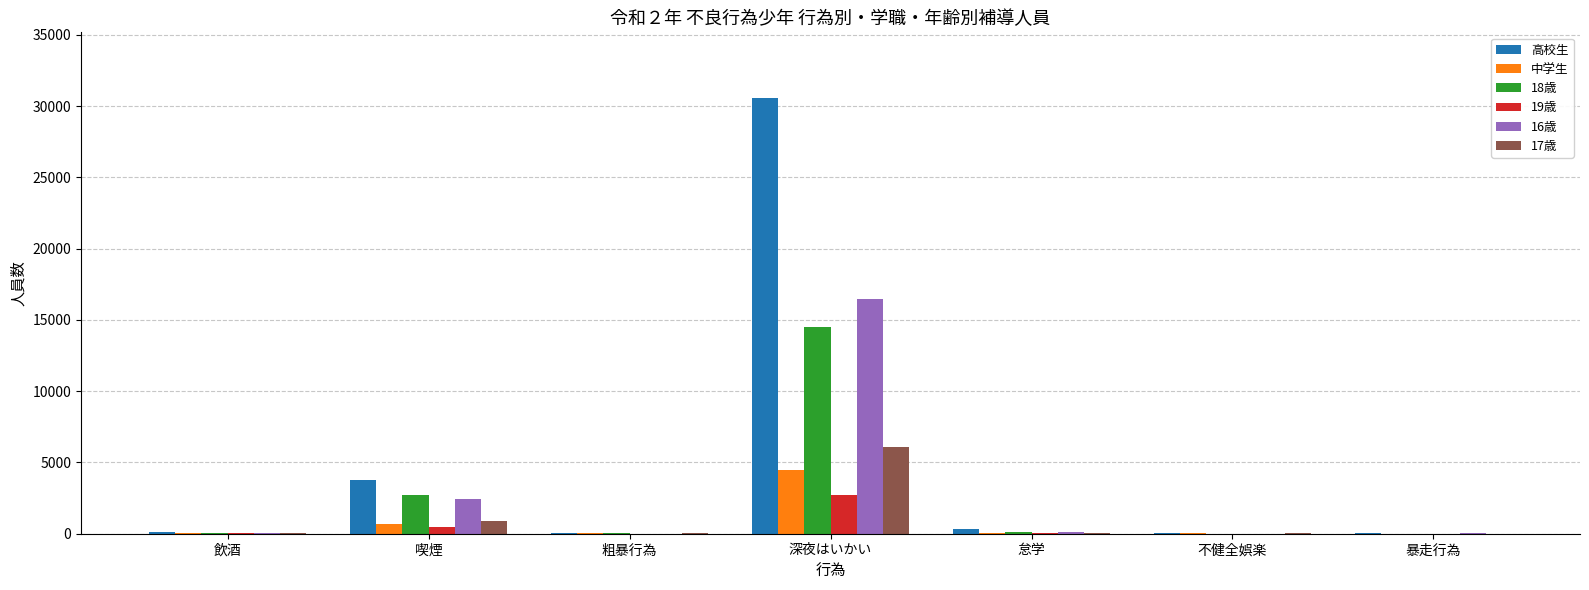

What is the difference between the 16歳 values at 深夜はいかい and 喫煙?

14050